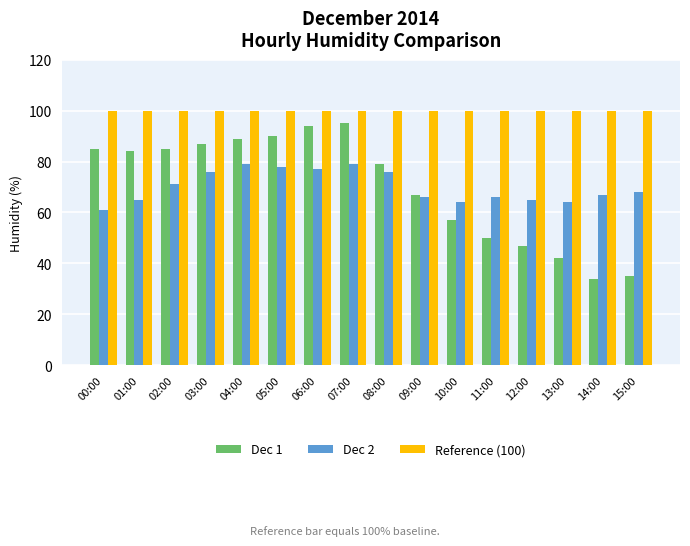

Which category has the lowest value in the Dec 2 series?

00:00